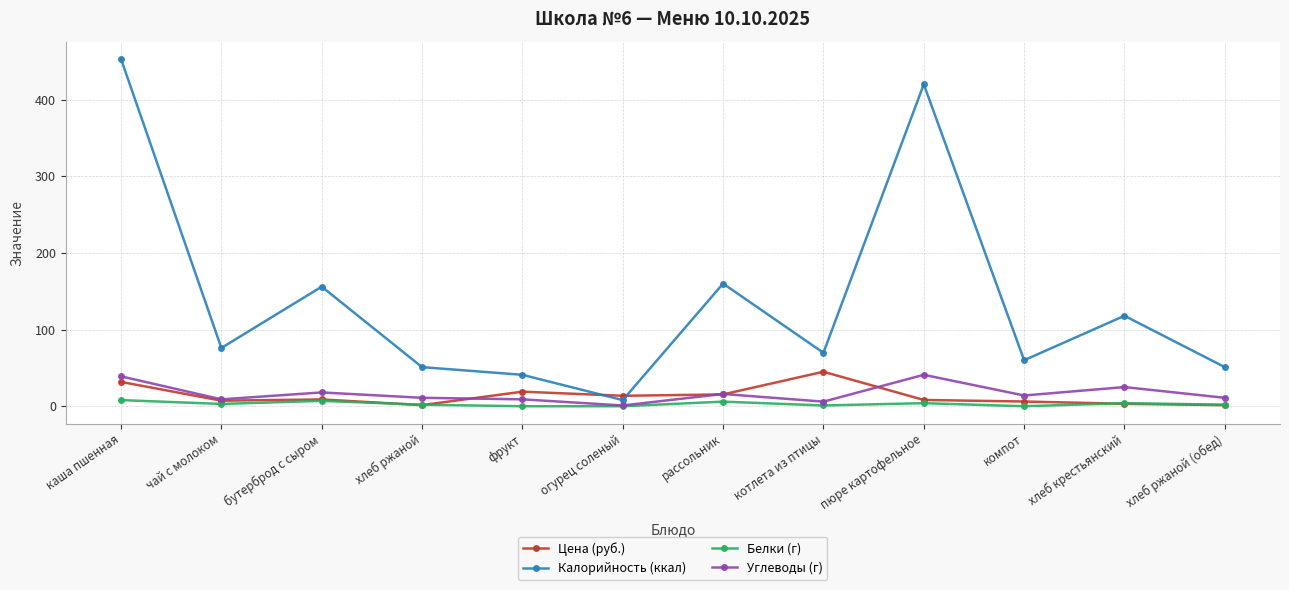

At which label does Цена (руб.) reach its peak?

котлета из птицы